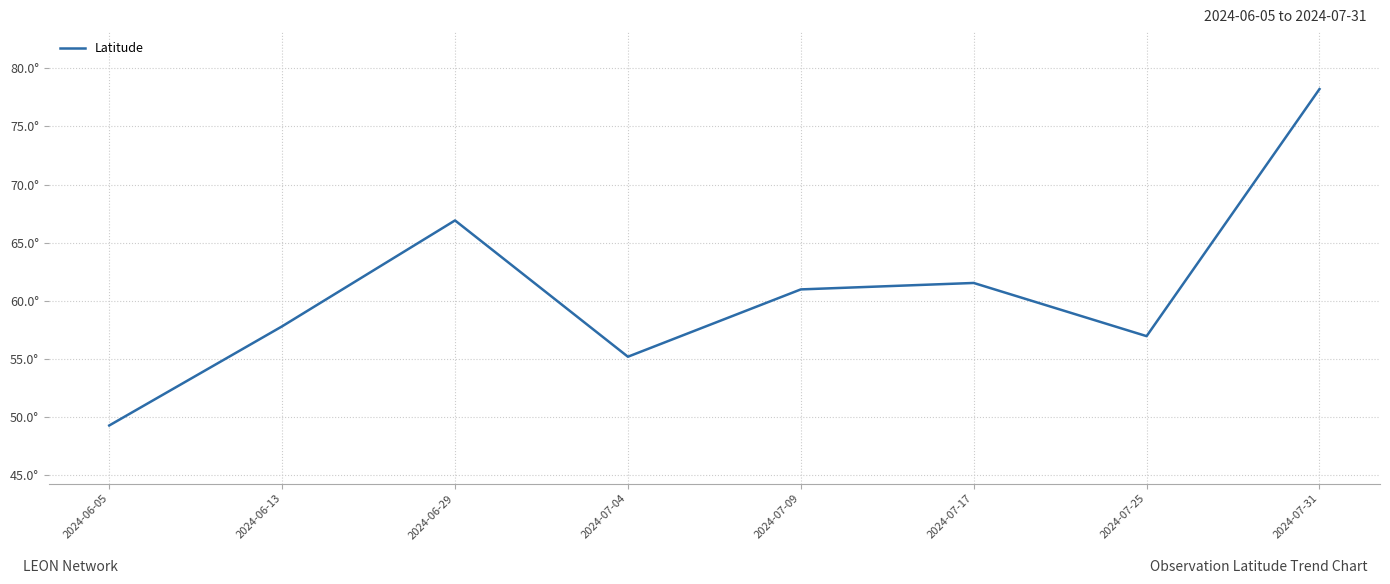

At which label is the value closest to 63?

2024-07-17